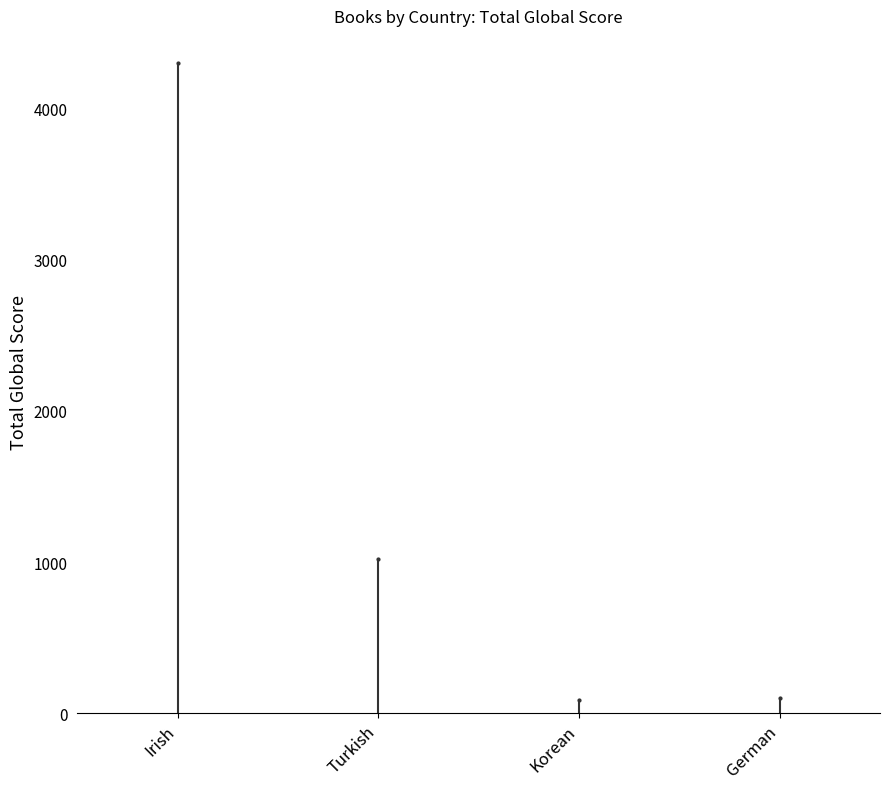

Is it true that the value at Irish is 2326?

False